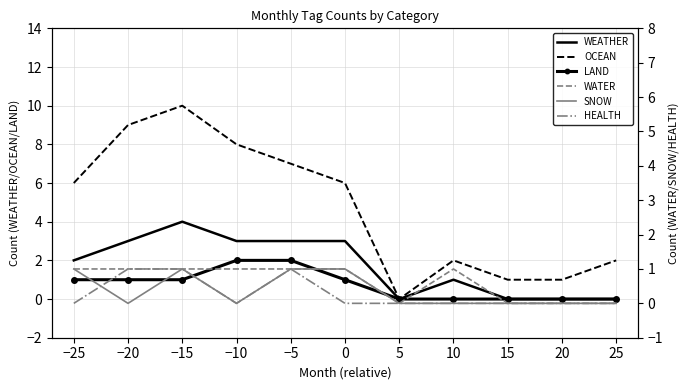

Which series has the largest total across all categories?

OCEAN